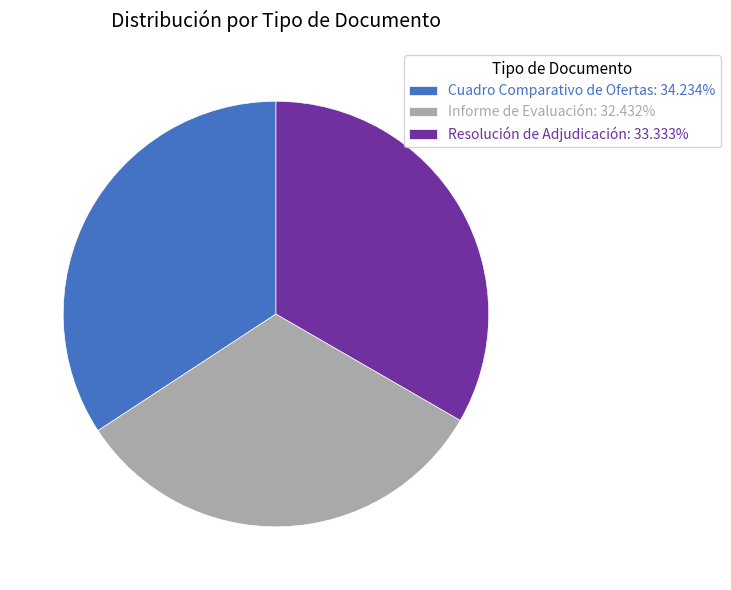

Combined, do Cuadro Comparativo de Ofertas: 34.234% and Resolución de Adjudicación: 33.333% account for over 50%?

Yes